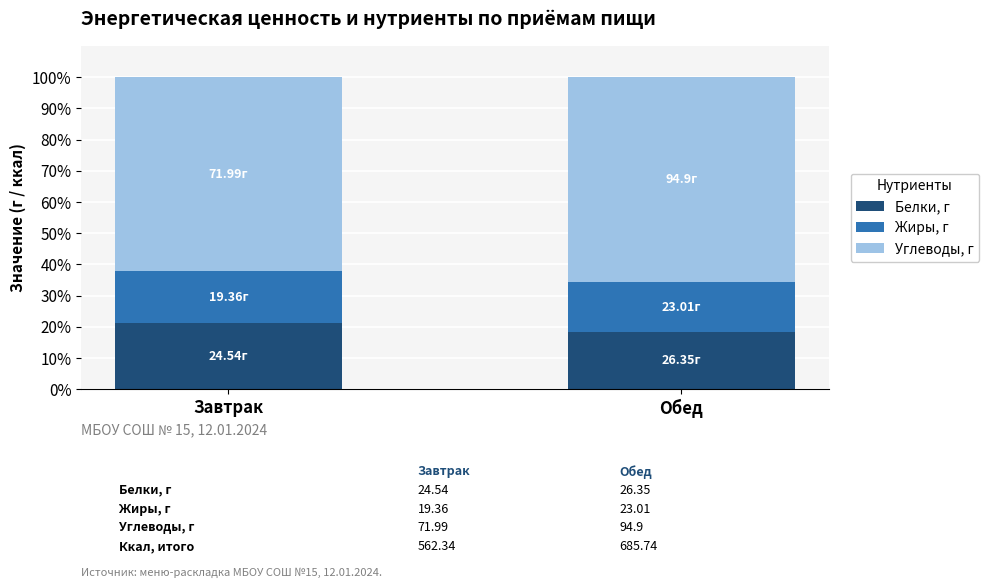

What is the sum of the Белки, г values at Завтрак and Обед?

39.4